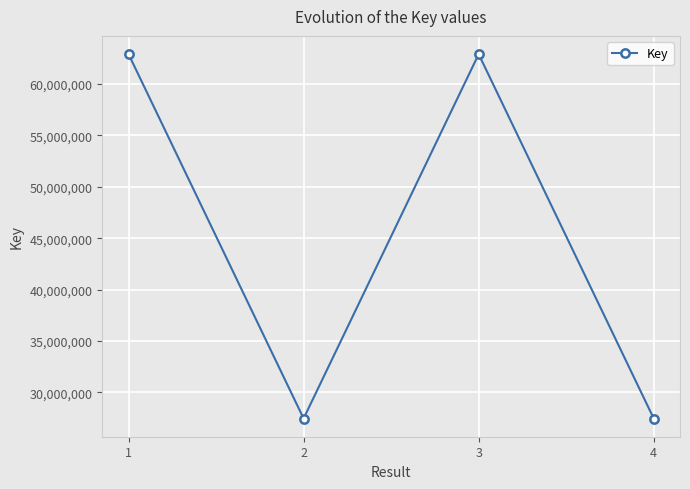

The value at 2 is 27461606. True or false?

True